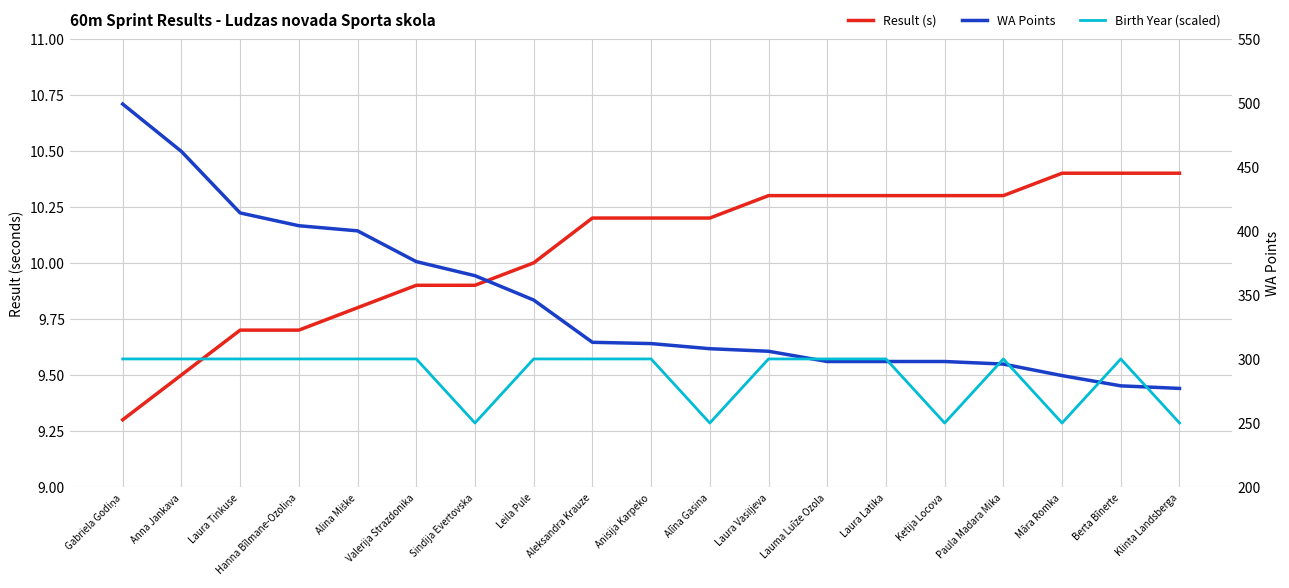

What is the difference between the maximum and second lowest values in the WA Points series?

220.0